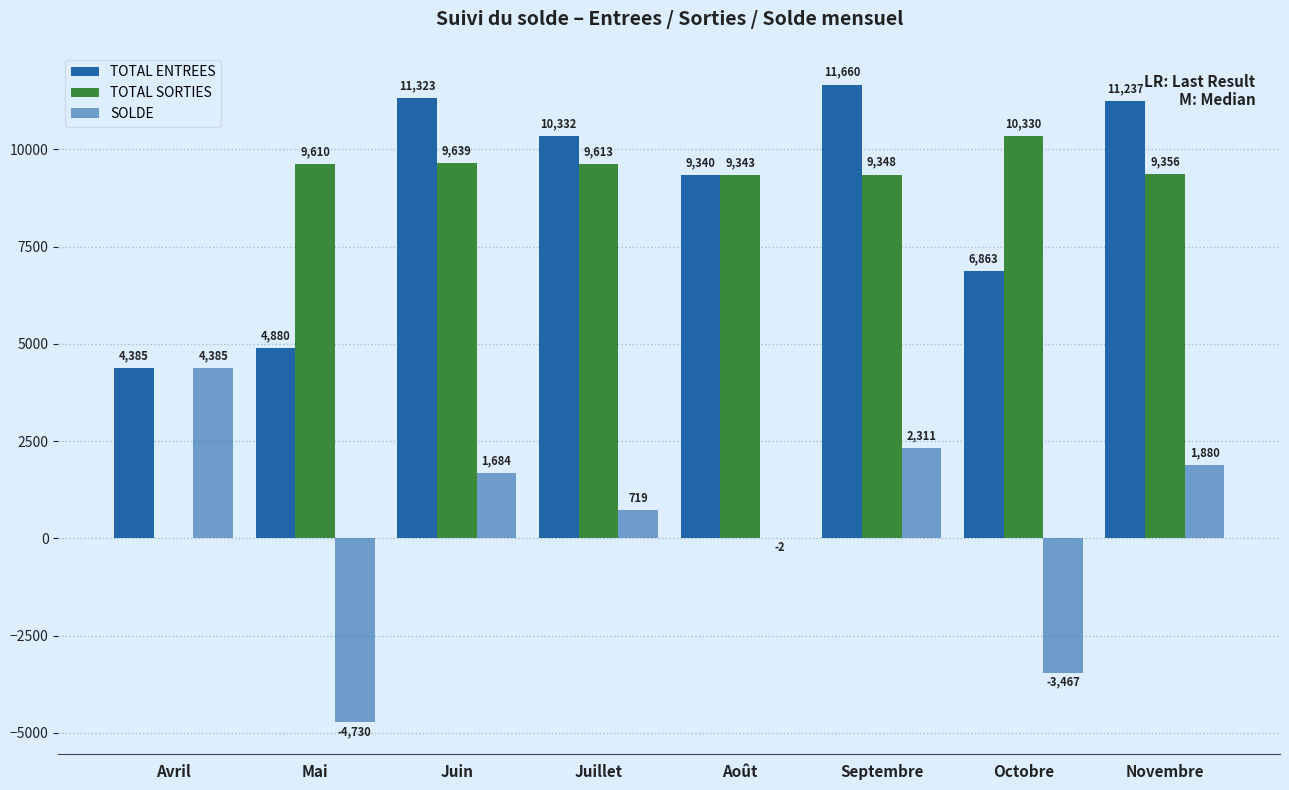

At which category is the sum across all series the highest?

Septembre